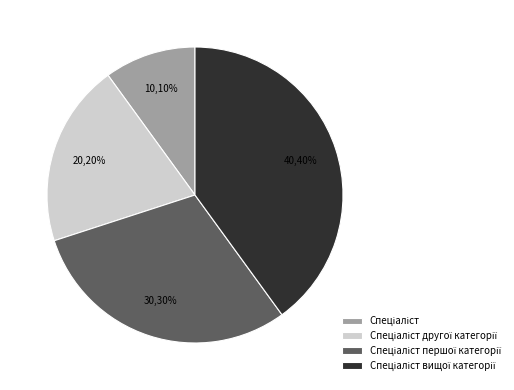

Is there a majority slice in this chart?

No